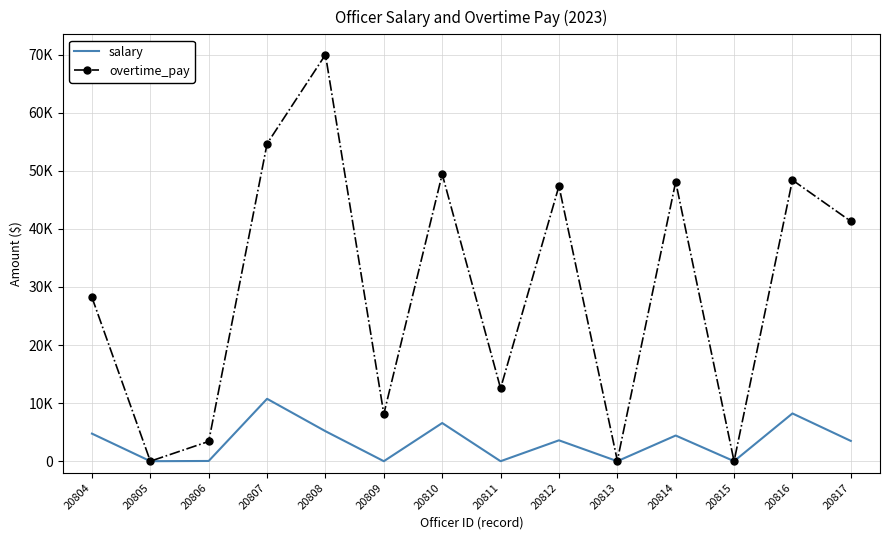

Reading left to right, what are all the values shown in this chart?

salary: 4749.0	0.0	40.5	10743.7	5164.5	0.0	6574.5	0.0	3595.8	0.0	4421.7	0.0	8224.4	3492.2
overtime_pay: 28205.3	0.0	3402.0	54669.2	70004.0	8127.0	49423.1	12546.0	47374.2	108.0	48108.3	0.0	48408.1	41310.5